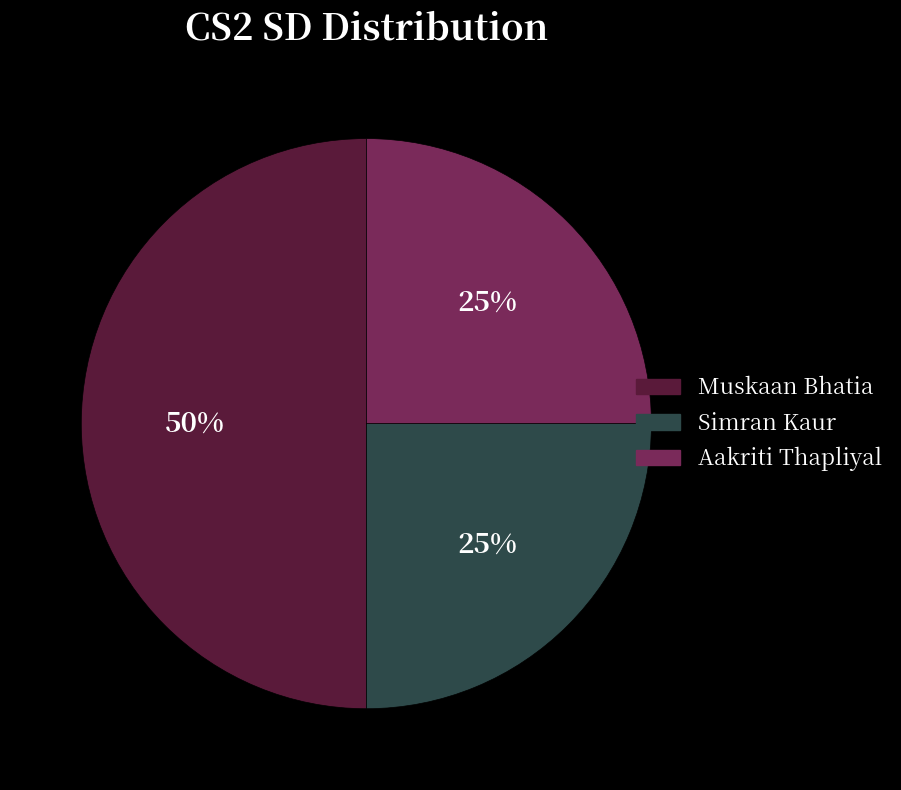

How many slices are in this pie chart?

3